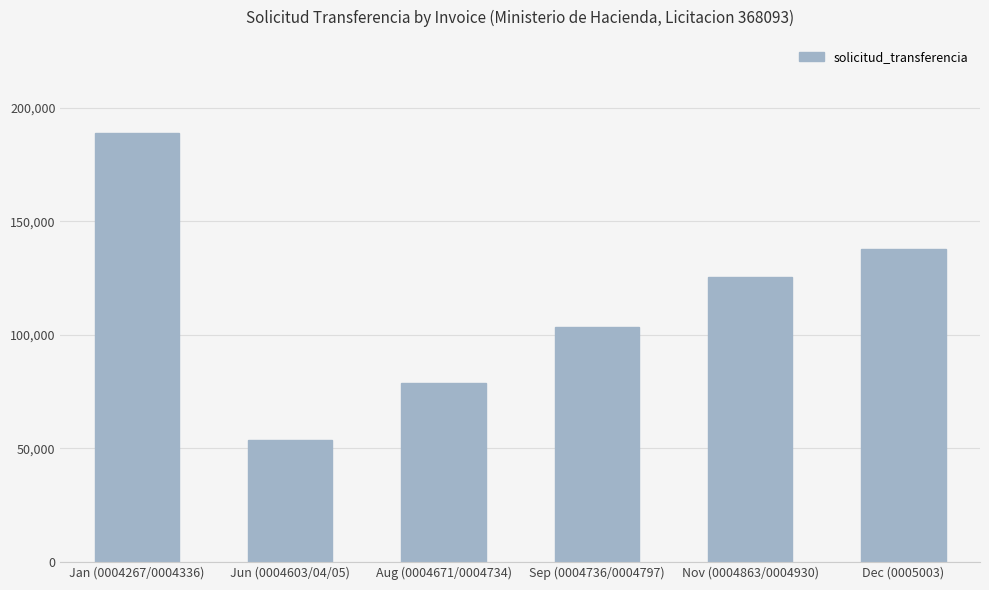

Which category has the lowest value across all series?

Jun (0004603/04/05)